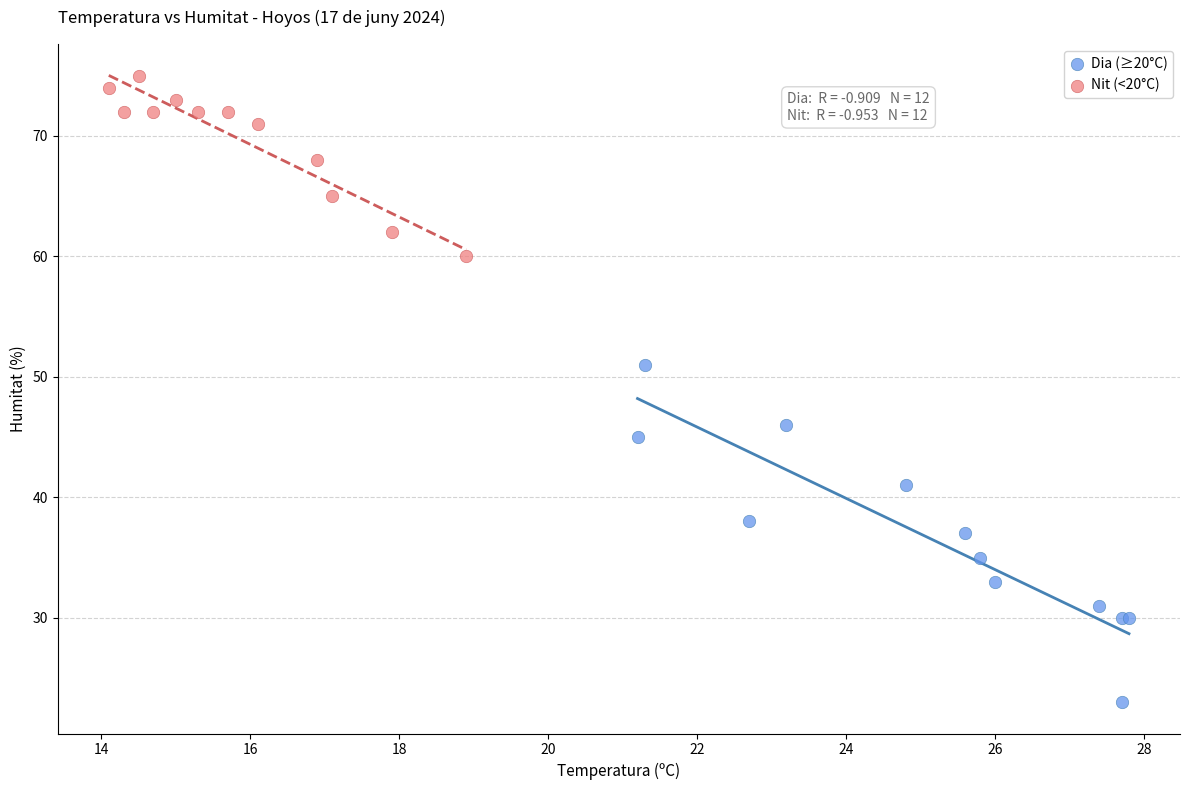

Which series has the widest spread of Y values?

Dia (≥20°C)